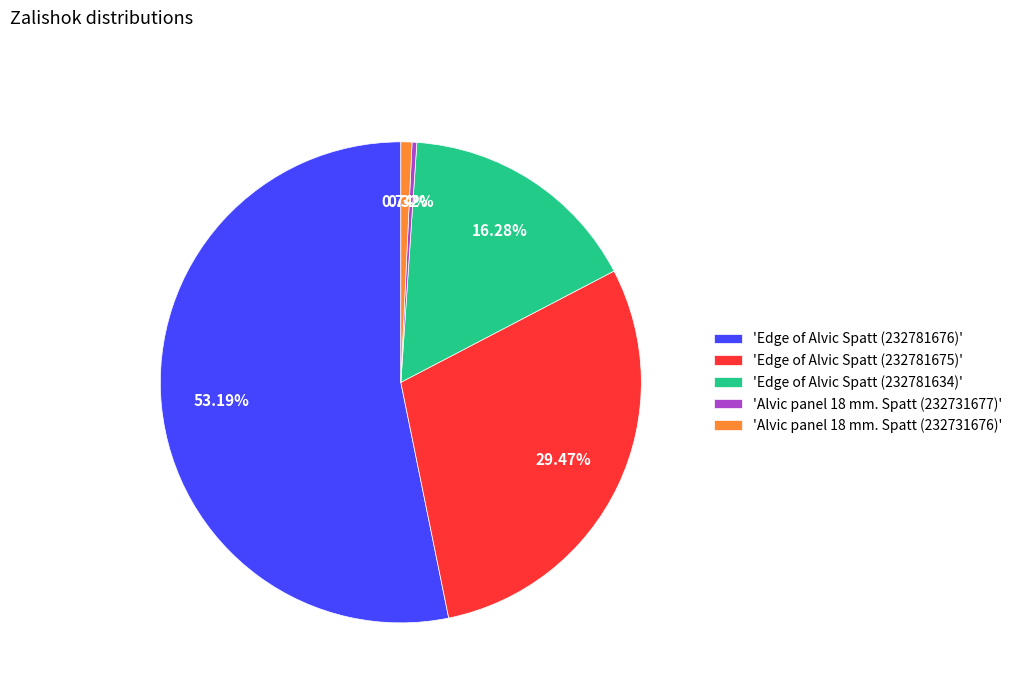

Which has a higher value, 'Edge of Alvic Spatt (232781634)' or 'Edge of Alvic Spatt (232781675)'?

'Edge of Alvic Spatt (232781675)'